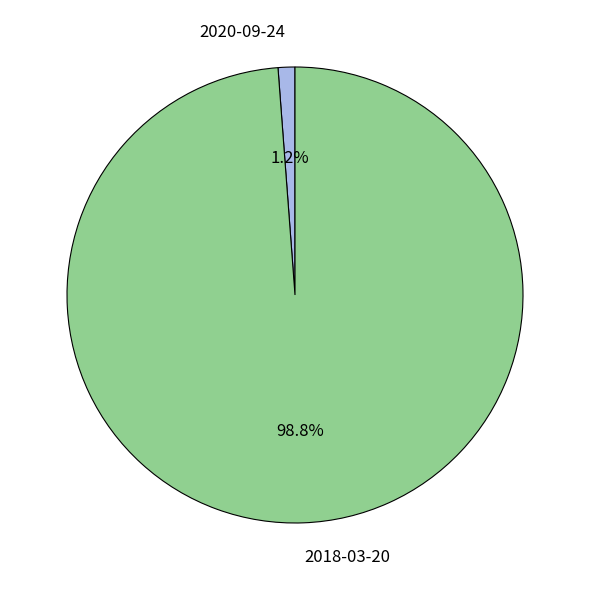

What is the majority slice?

2018-03-20